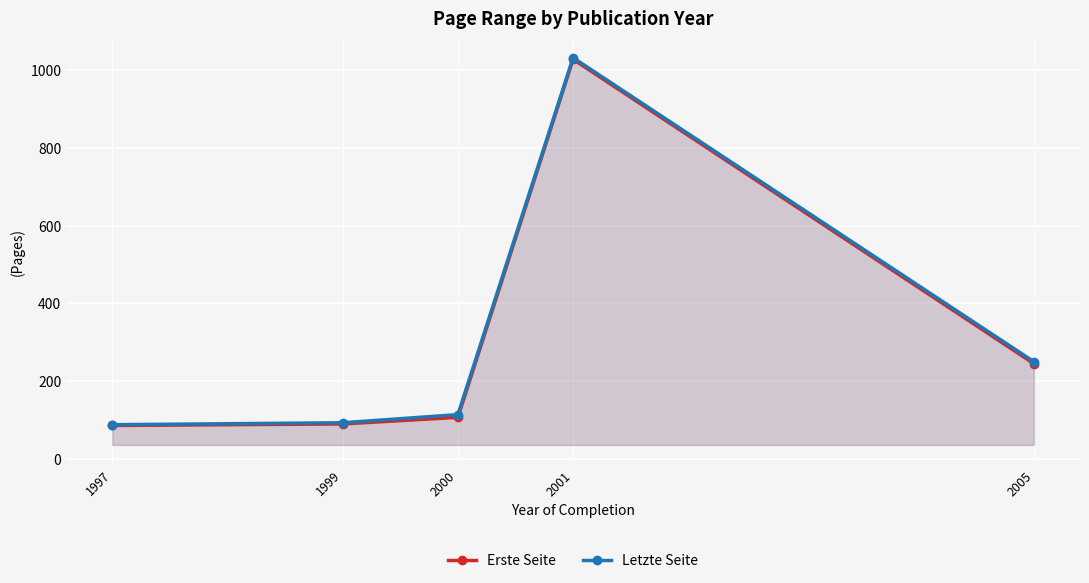

The value of Letzte Seite at 2005 is 250. True or false?

True